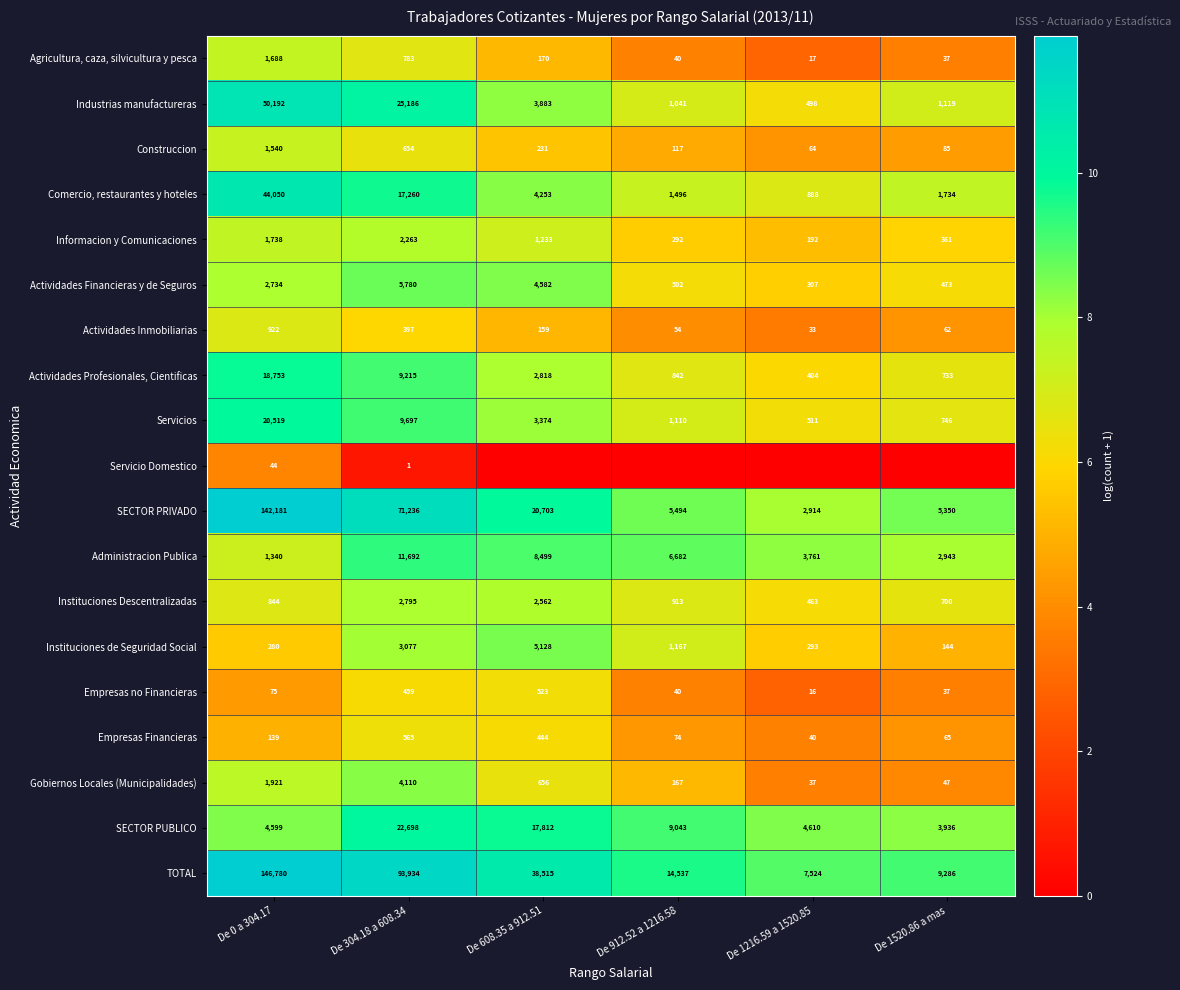

What is the sum of the Comercio, restaurantes y hoteles values at De 608.35 a 912.51 and De 1216.59 a 1520.85?

5141